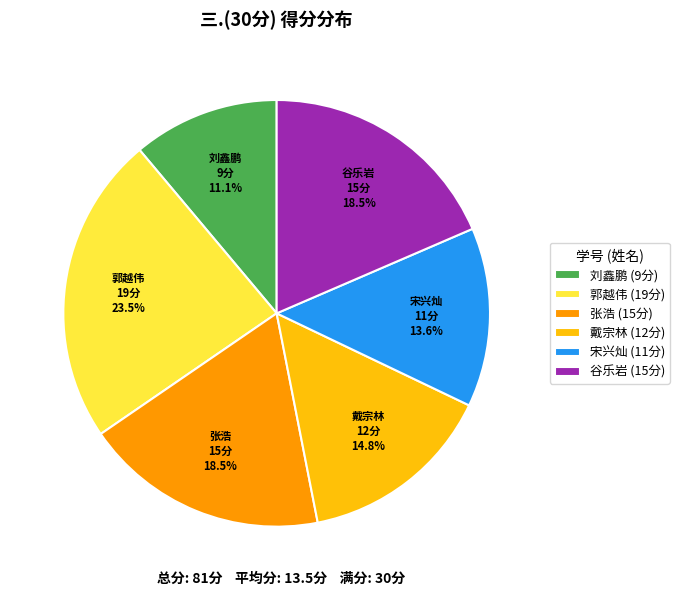

Which slice is the smallest?

刘鑫鹏